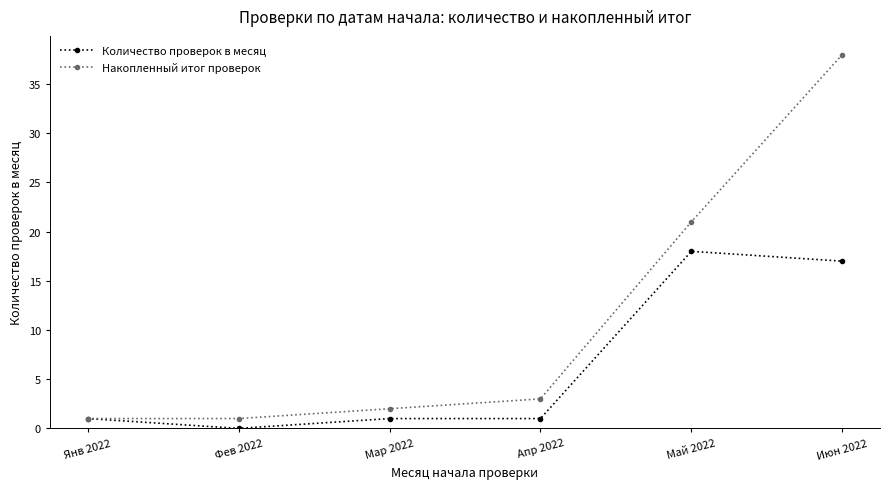

The value of Количество проверок в месяц at Янв 2022 is 1. True or false?

True